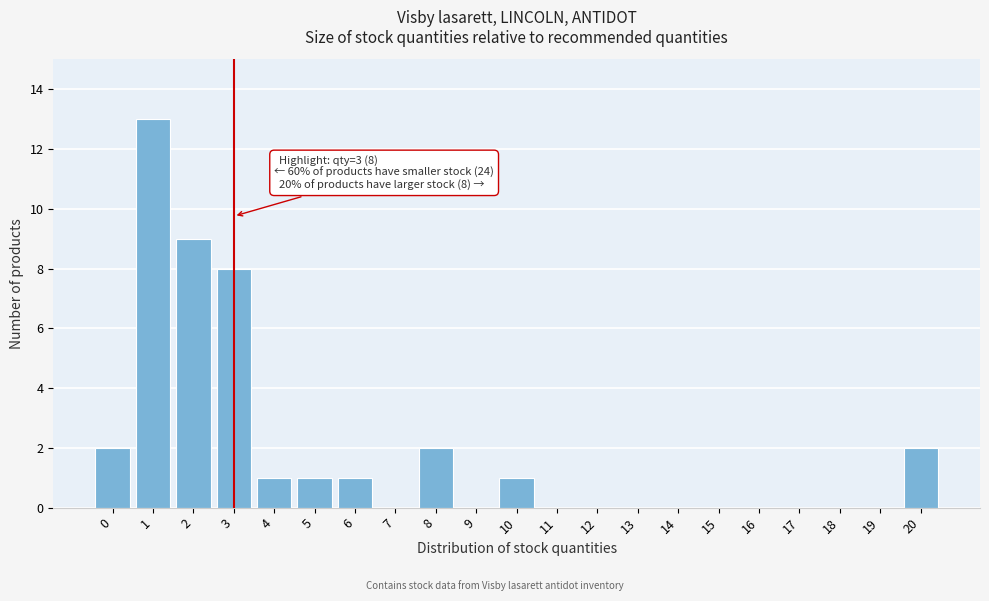

Reading left to right, extract all data points from this chart.

0=2	1=13	2=9	3=8	4=1	5=1	6=1	7=0	8=2	9=0	10=1	11=0	12=0	13=0	14=0	15=0	16=0	17=0	18=0	19=0	20=2